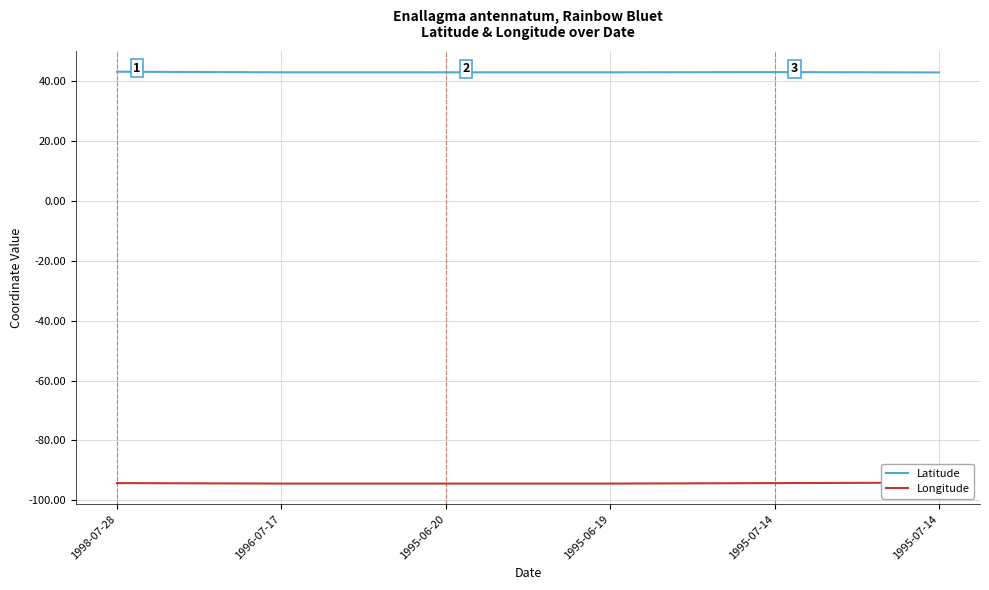

Reading right to left, transcribe all the data shown in this chart.

Latitude: 1995-07-14=43.0	1995-07-14=43.1	1995-06-19=43.1	1995-06-20=43.1	1996-07-17=43.1	1998-07-28=43.3
Longitude: 1995-07-14=-94.1	1995-07-14=-94.2	1995-06-19=-94.4	1995-06-20=-94.4	1996-07-17=-94.4	1998-07-28=-94.2